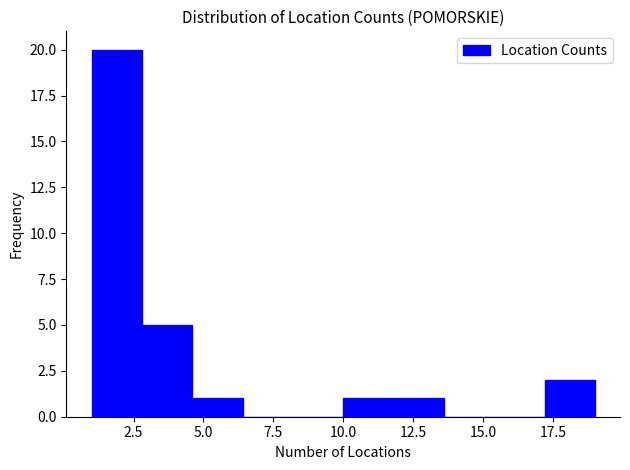

Read against the x-axis, roughly where is the centre of the tallest bar?

2.0